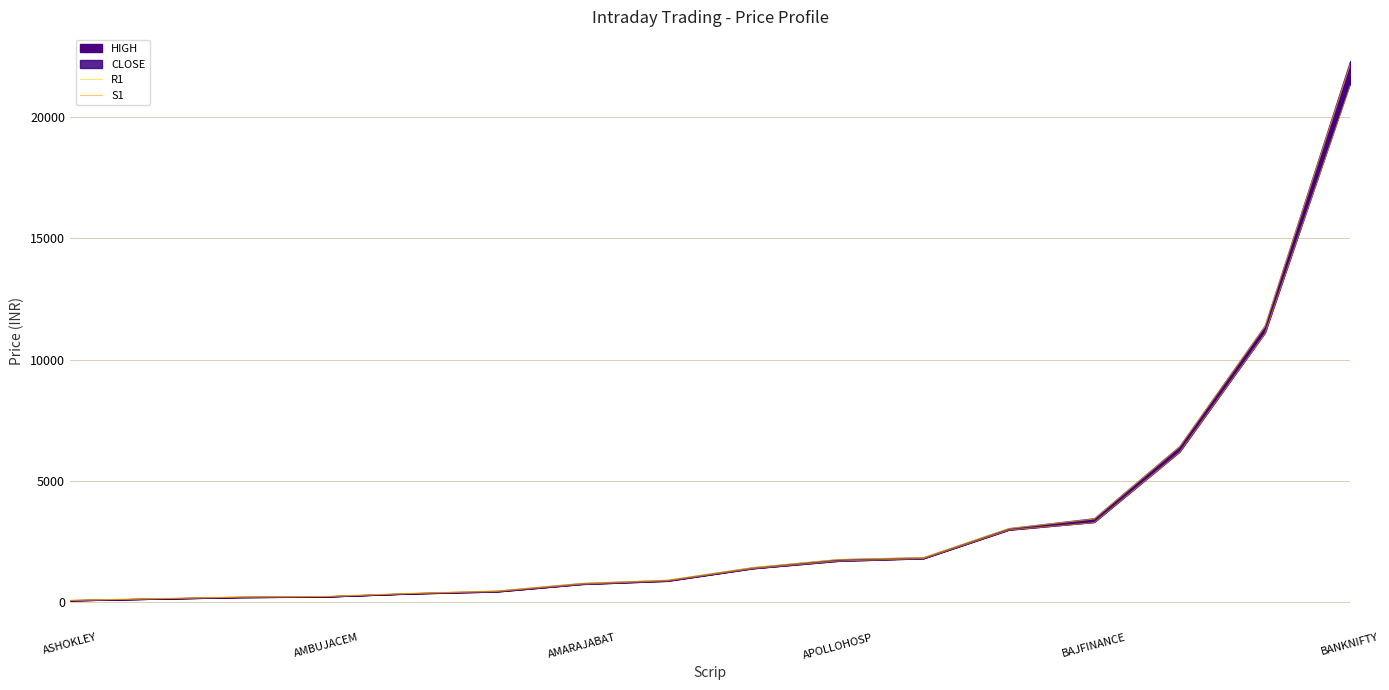

The value of R1 at BANKNIFTY is 22179.2. True or false?

True